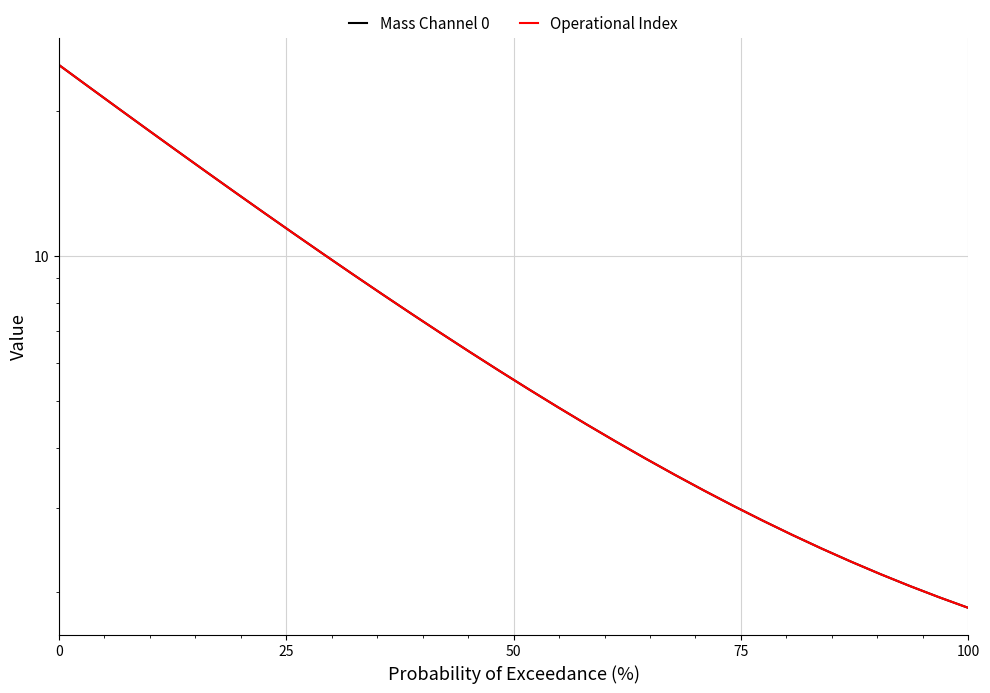

What is the value of the Mass Channel 0 point at the 23rd from the left?

3.3